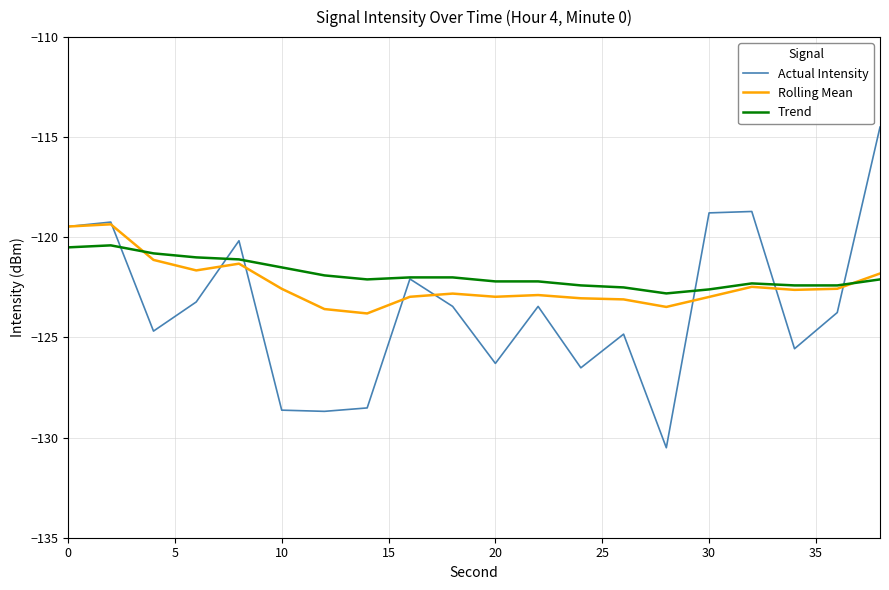

What is the maximum value for Rolling Mean?

-119.3